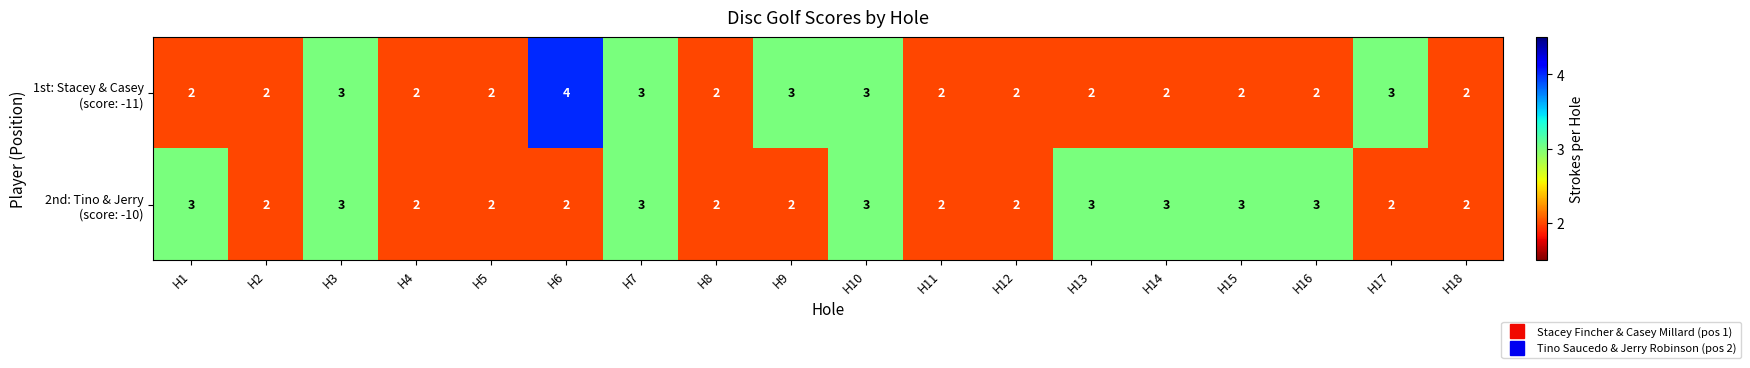

What is the greatest value displayed?

4